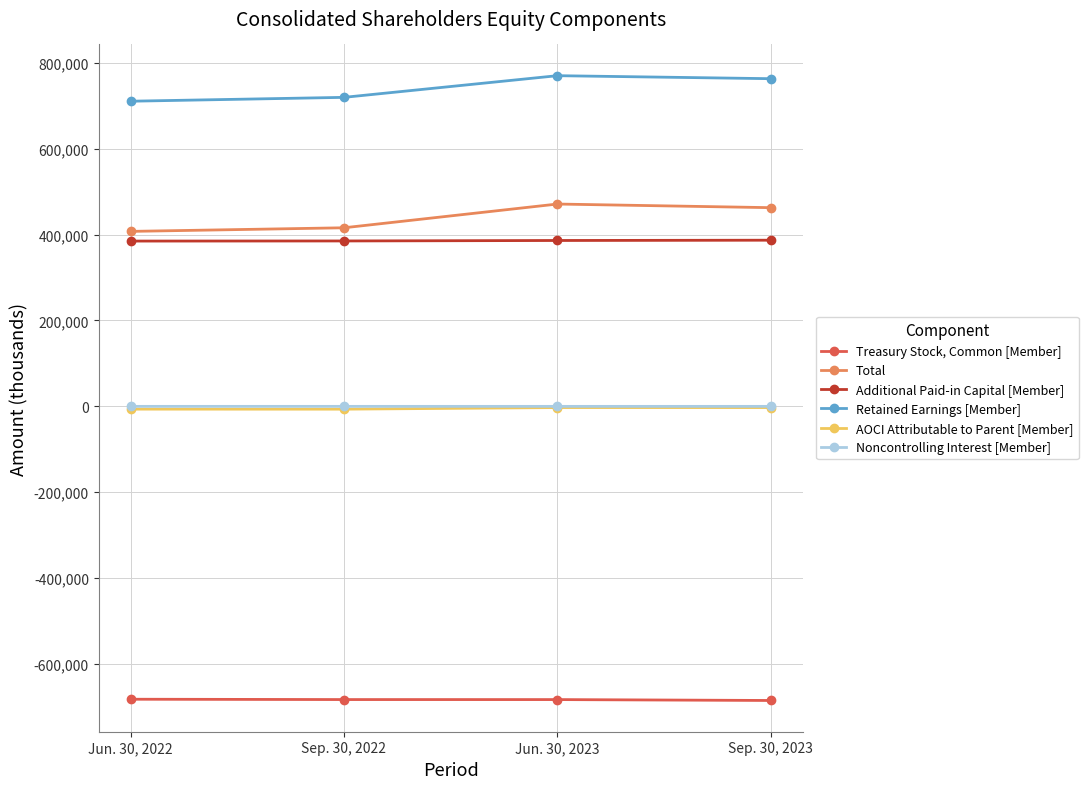

What is the minimum value shown in the chart?

-684747